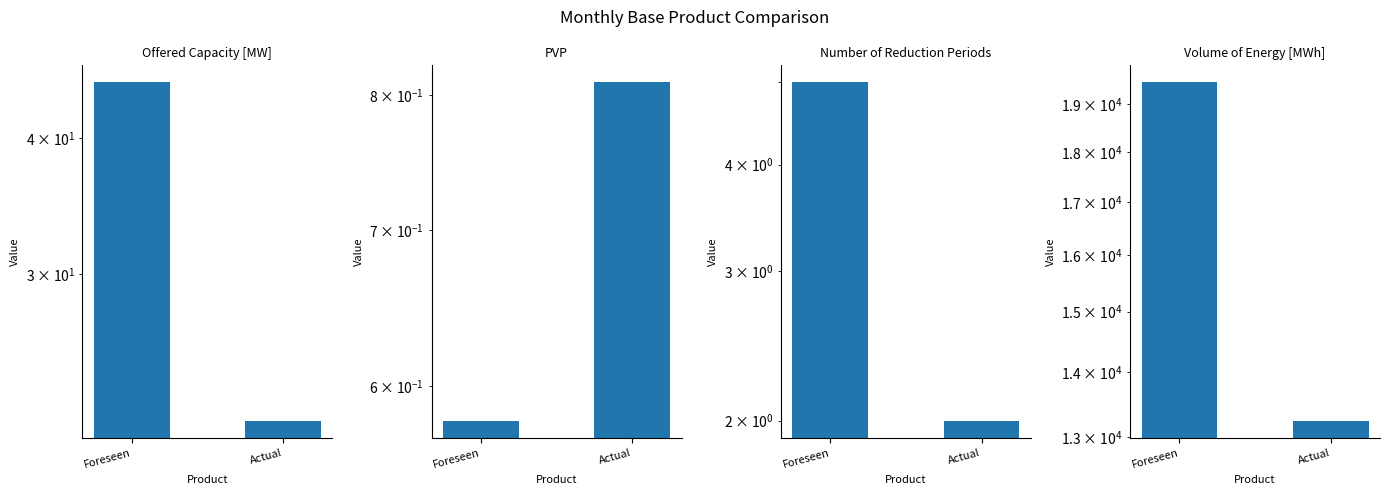

What is the value of the PVP bar at the 1st from the left?

0.6